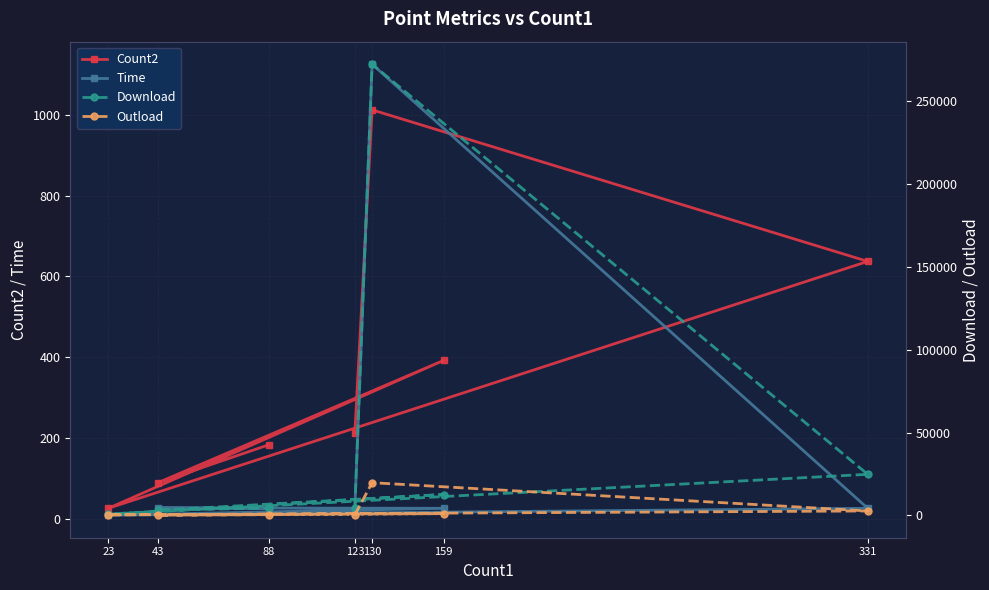

Reading left to right, extract all data points from this chart.

Count2: 123=212	130=1012	331=637	23=26	159=392	43=89	88=183
Time: 123=25	130=1125	331=26	23=9	159=26	43=27	88=26
Download: 123=4391	130=272231	331=24825	23=808	159=12655	43=3141	88=4466
Outload: 123=403	130=19776	331=2727	23=377	159=1108	43=183	88=476